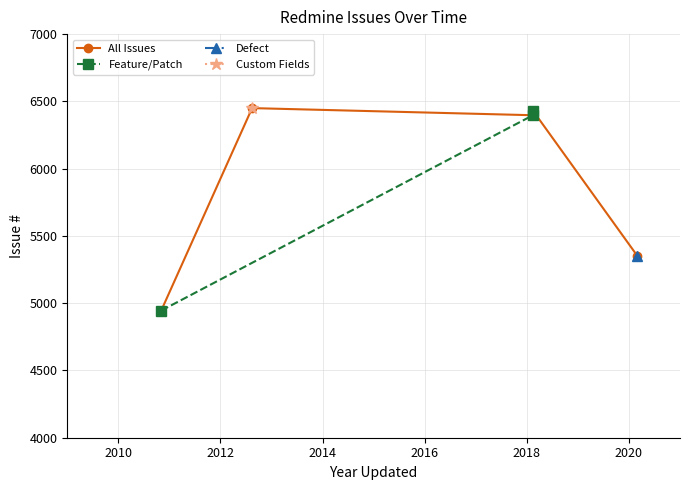

What is the label of the 1st point from the left?

2010-11-04